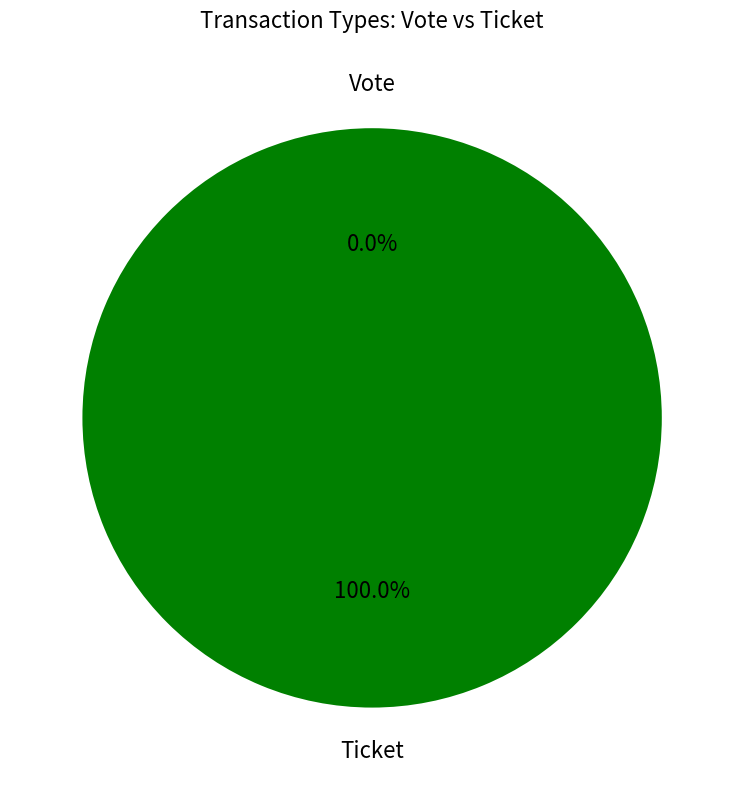

To the nearest percent, what is the combined percentage of Vote and Ticket?

100%